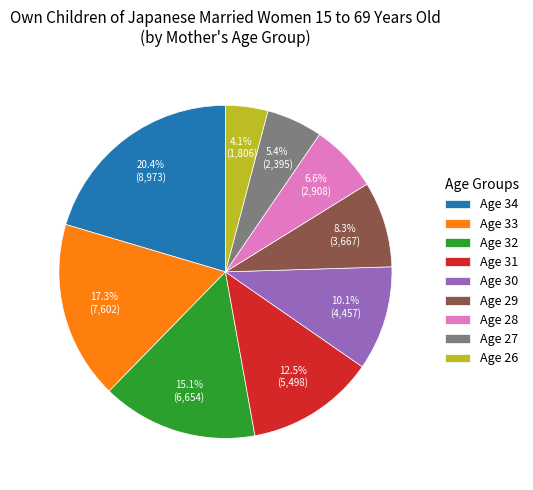

Which slice is the smallest?

Age 26